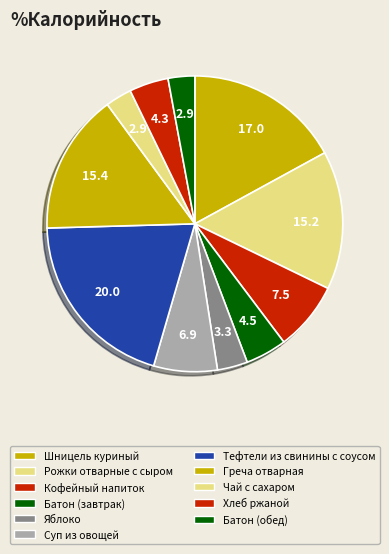

How many slices are in this pie chart?

11